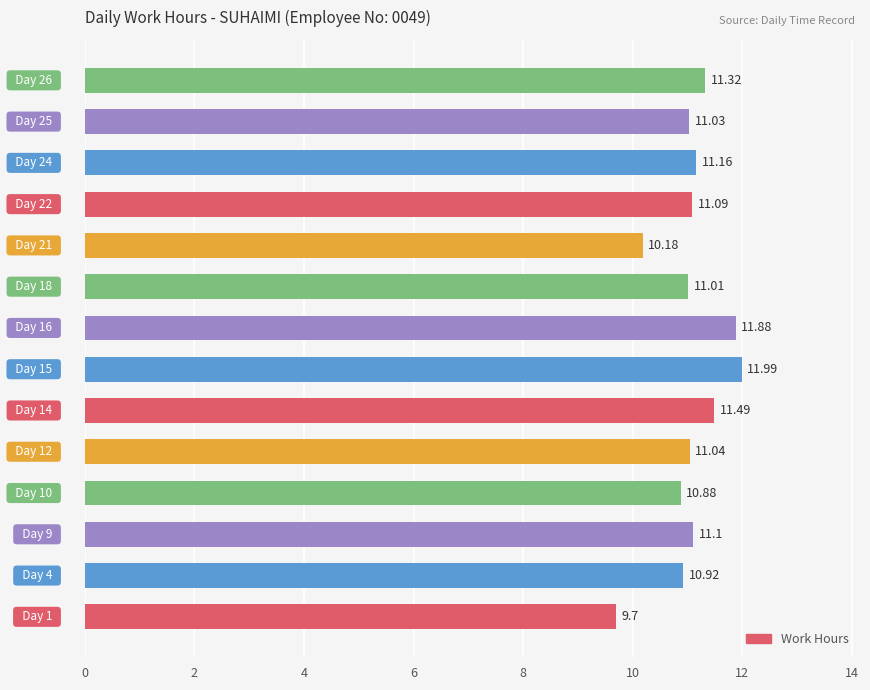

What is the sum of all values?

154.8